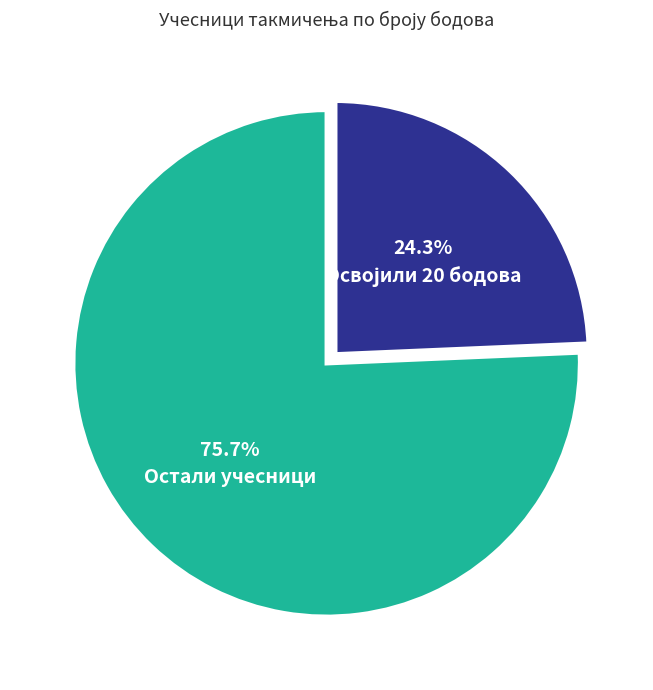

To the nearest percent, what is the average slice percentage?

50%